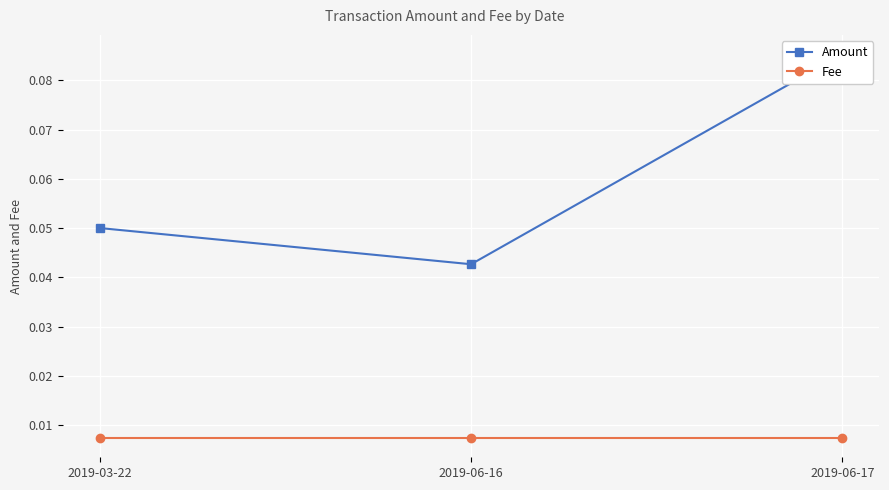

The Amount series shows 0.0 at 2019-06-16. True or false?

True